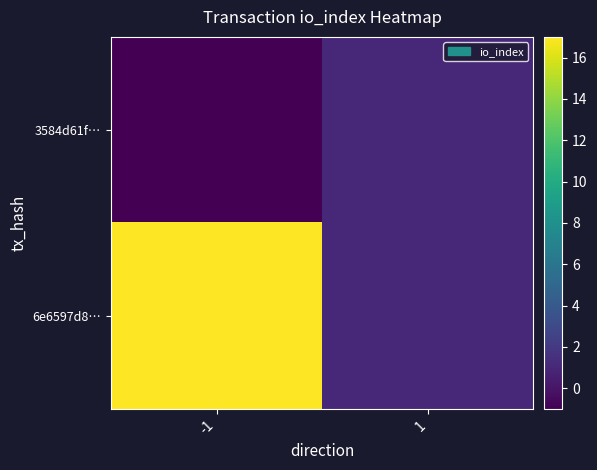

Which category has the lowest value across all series?

-1